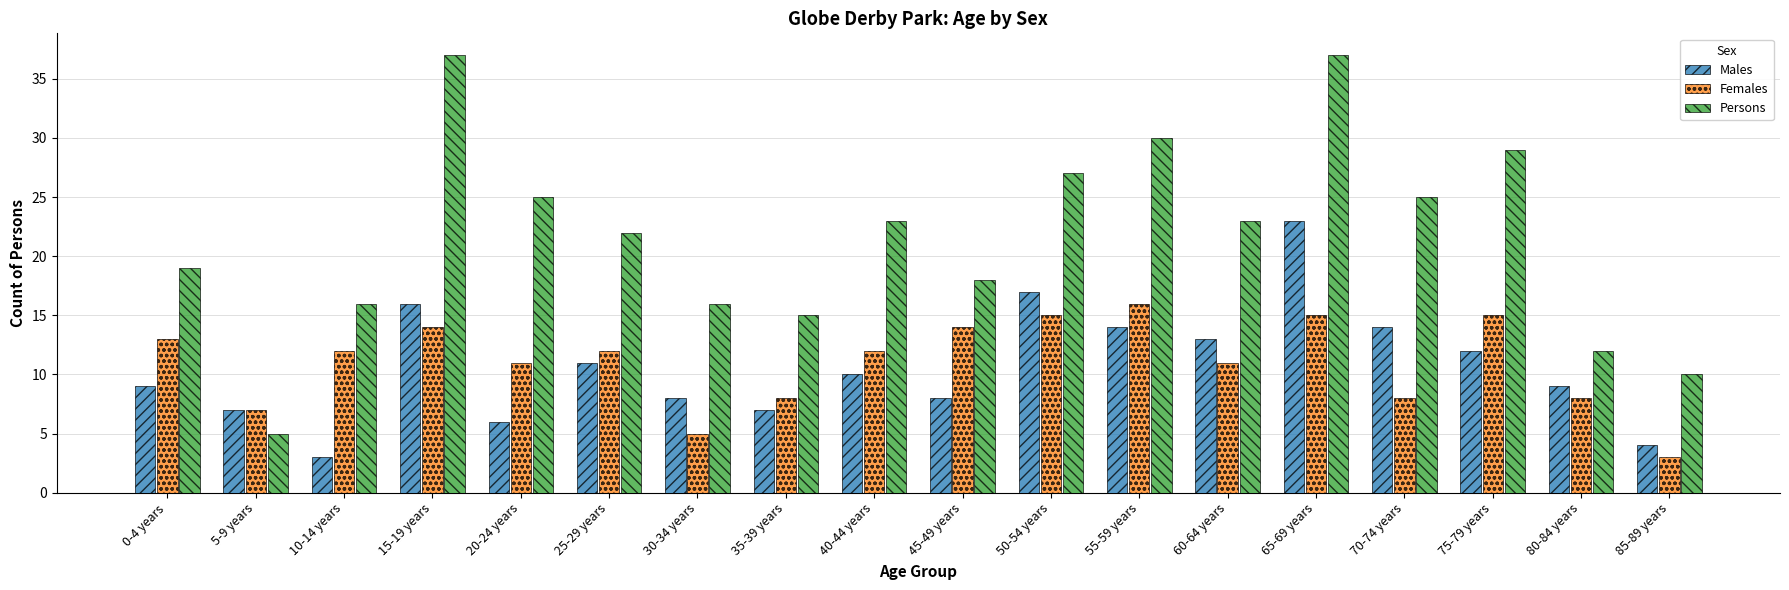

What is the smallest value displayed?

3